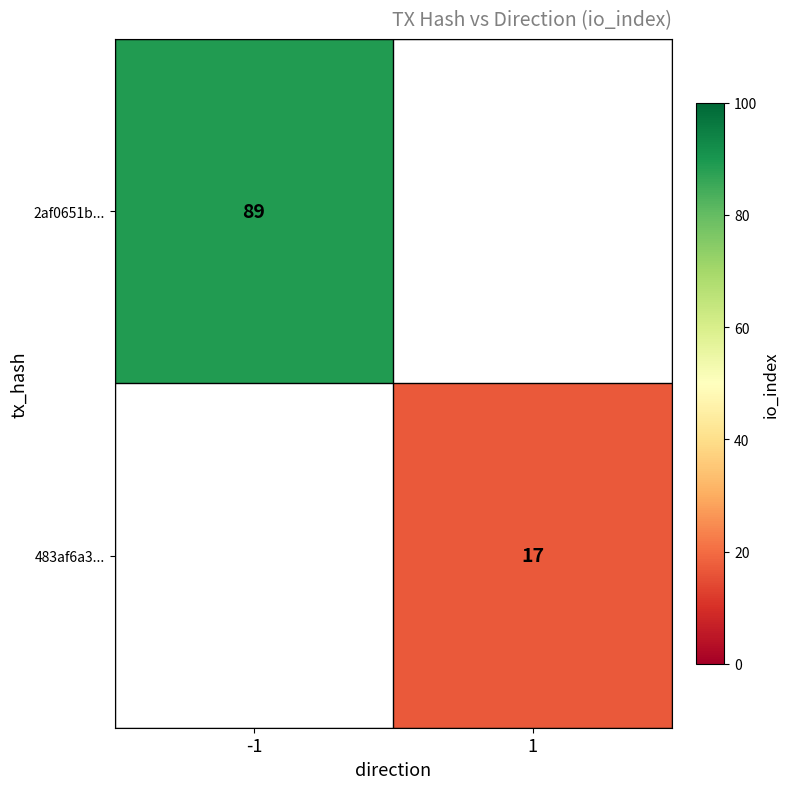

How many data points does each series have?

2